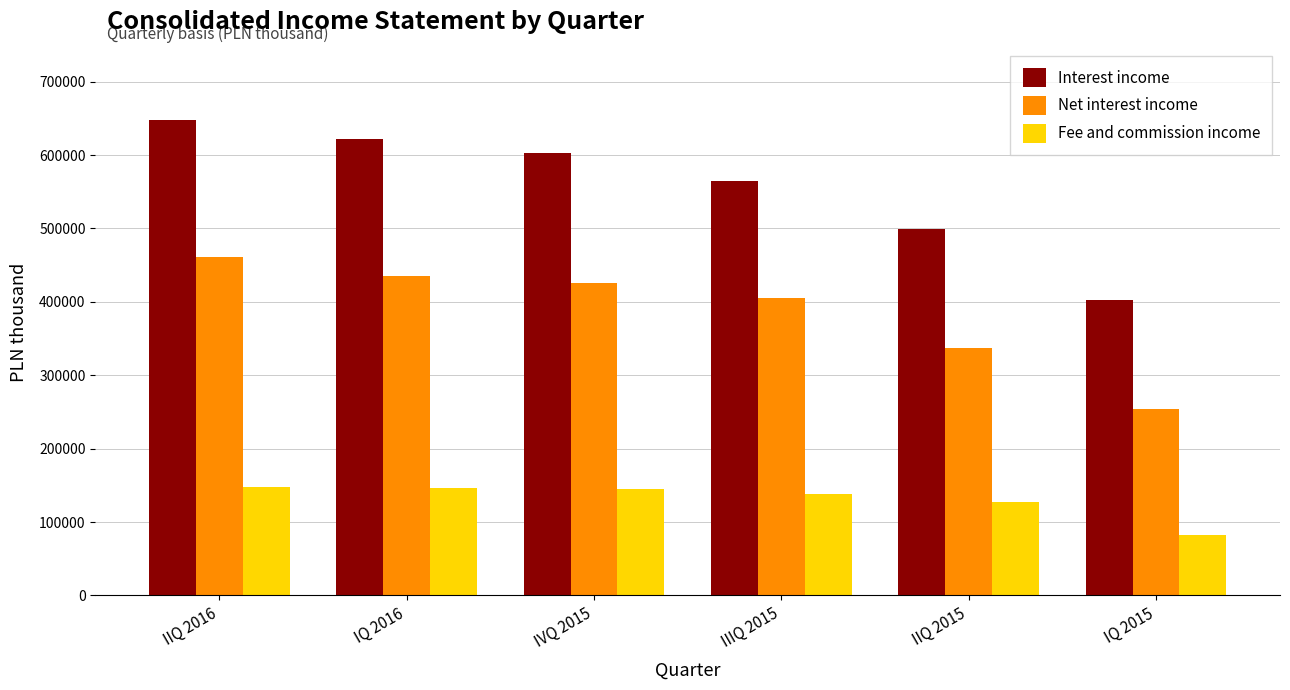

What is the label of the 6th bar from the left?

IQ 2015